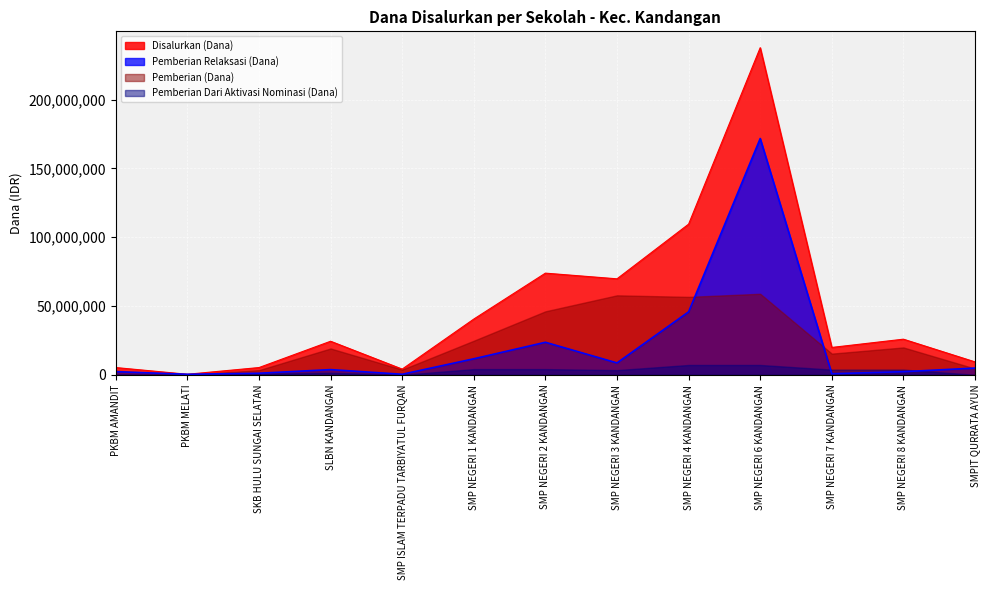

At which category does Disalurkan (Dana) reach its first local peak?

SLBN KANDANGAN